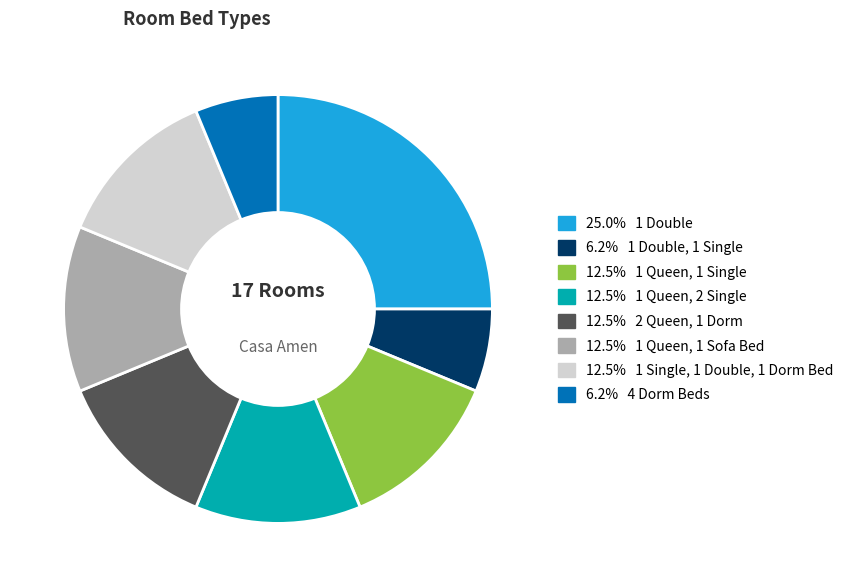

Is there any slice that represents more than half of the pie?

No